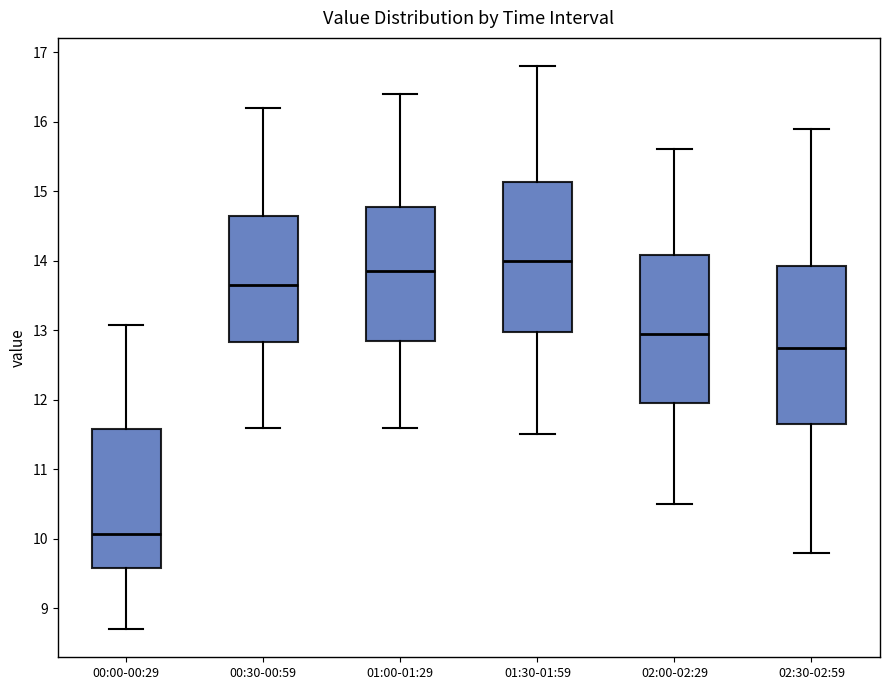

Which box is the tallest, from its lower edge to its upper edge?

02:30-02:59